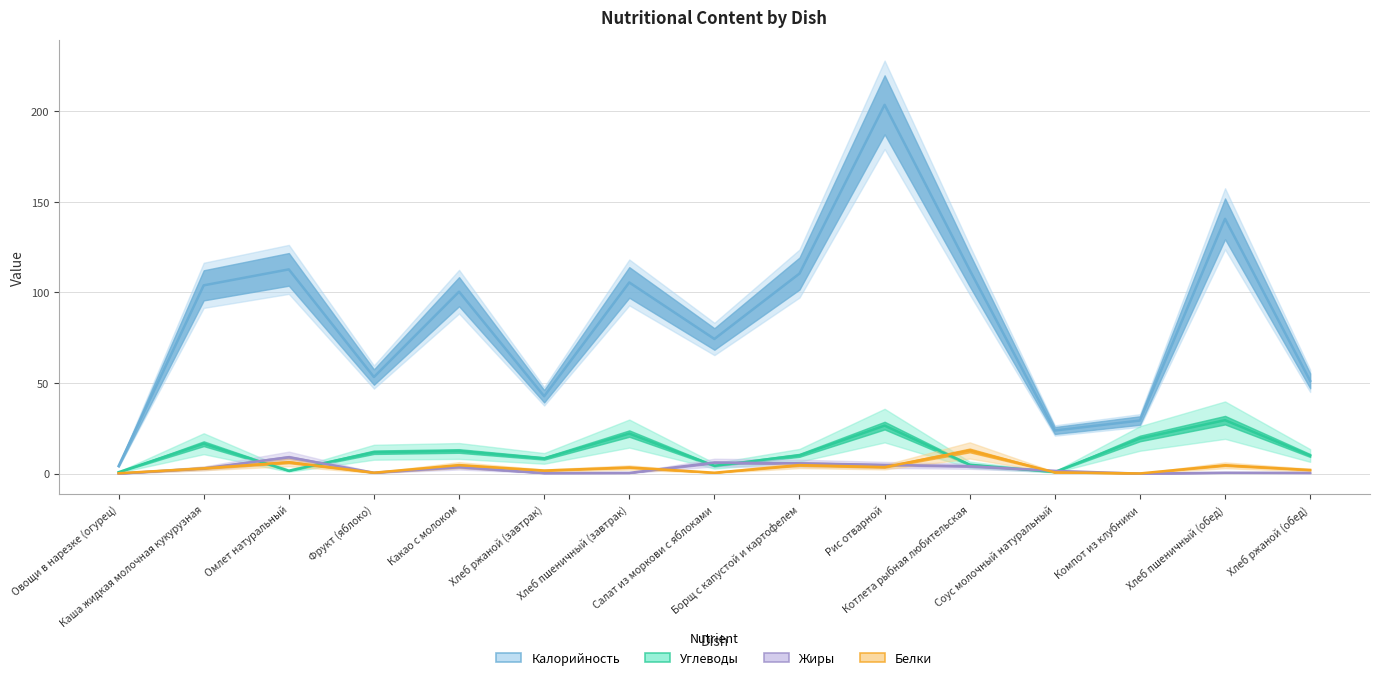

What is the approximate value of Калорийность at Котлета рыбная любительская?

112.3